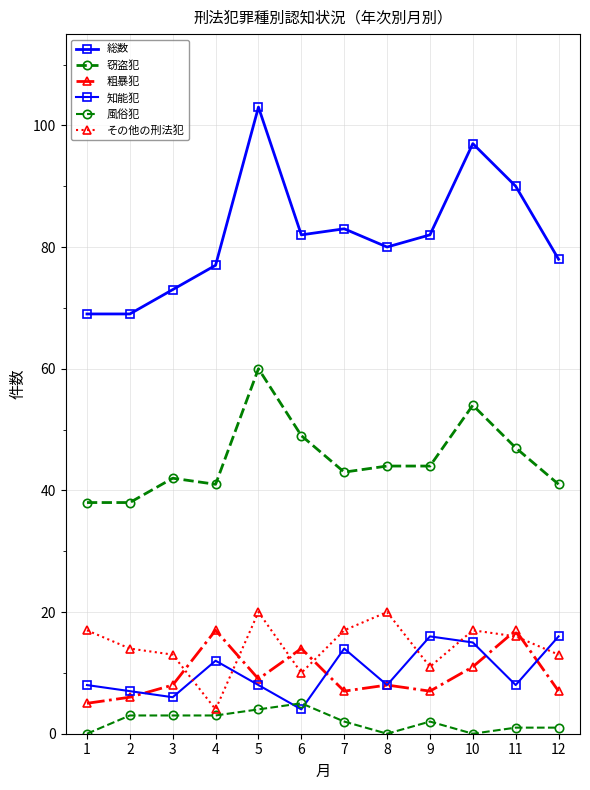

Is it true that 知能犯 equals 11 at 3?

False